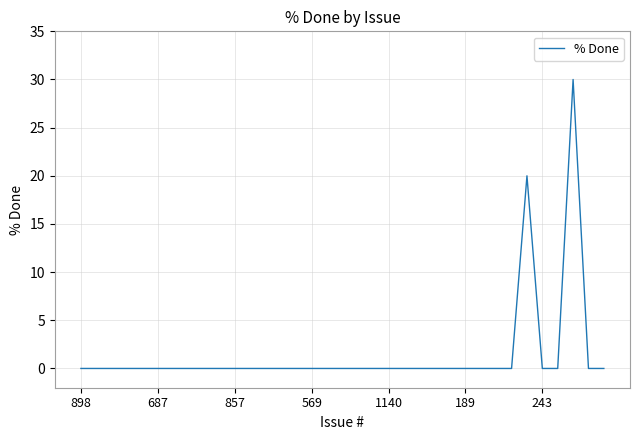

What is the difference between the maximum and minimum values?

30